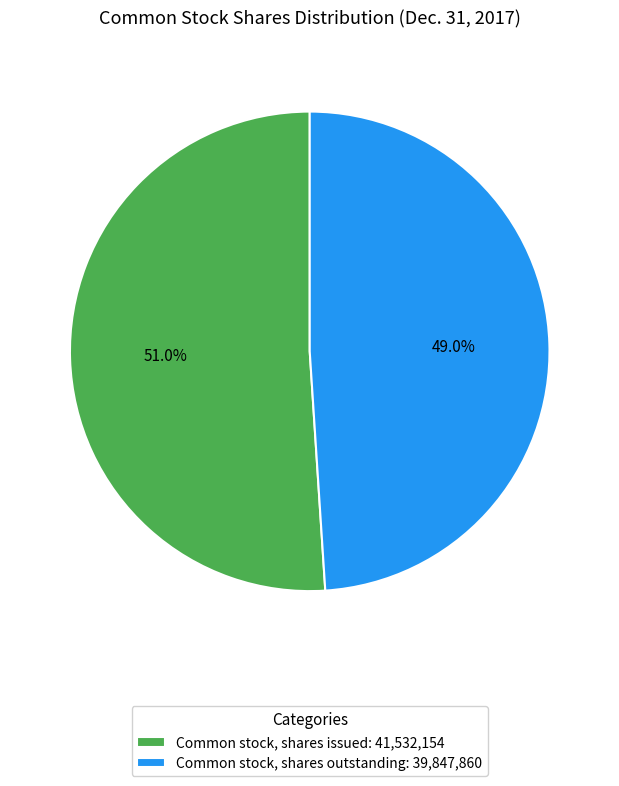

Which slice is the smallest?

Common stock, shares outstanding